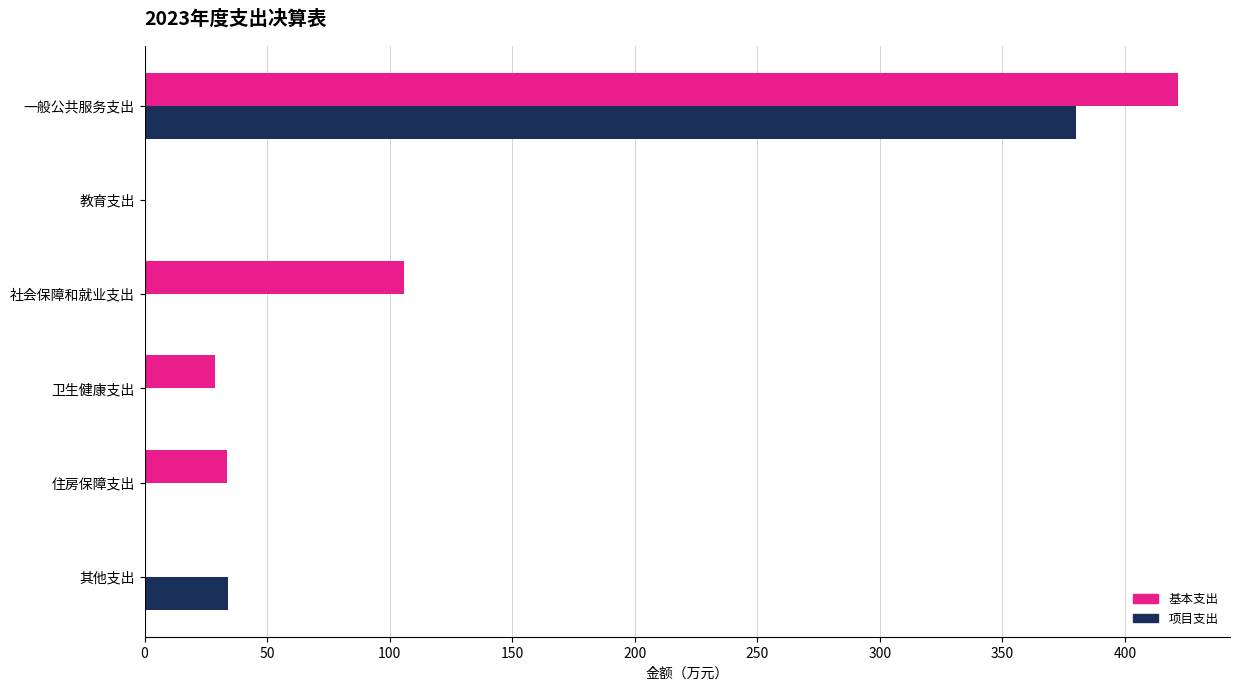

The value of 项目支出 at 其他支出 is 56.3. True or false?

False